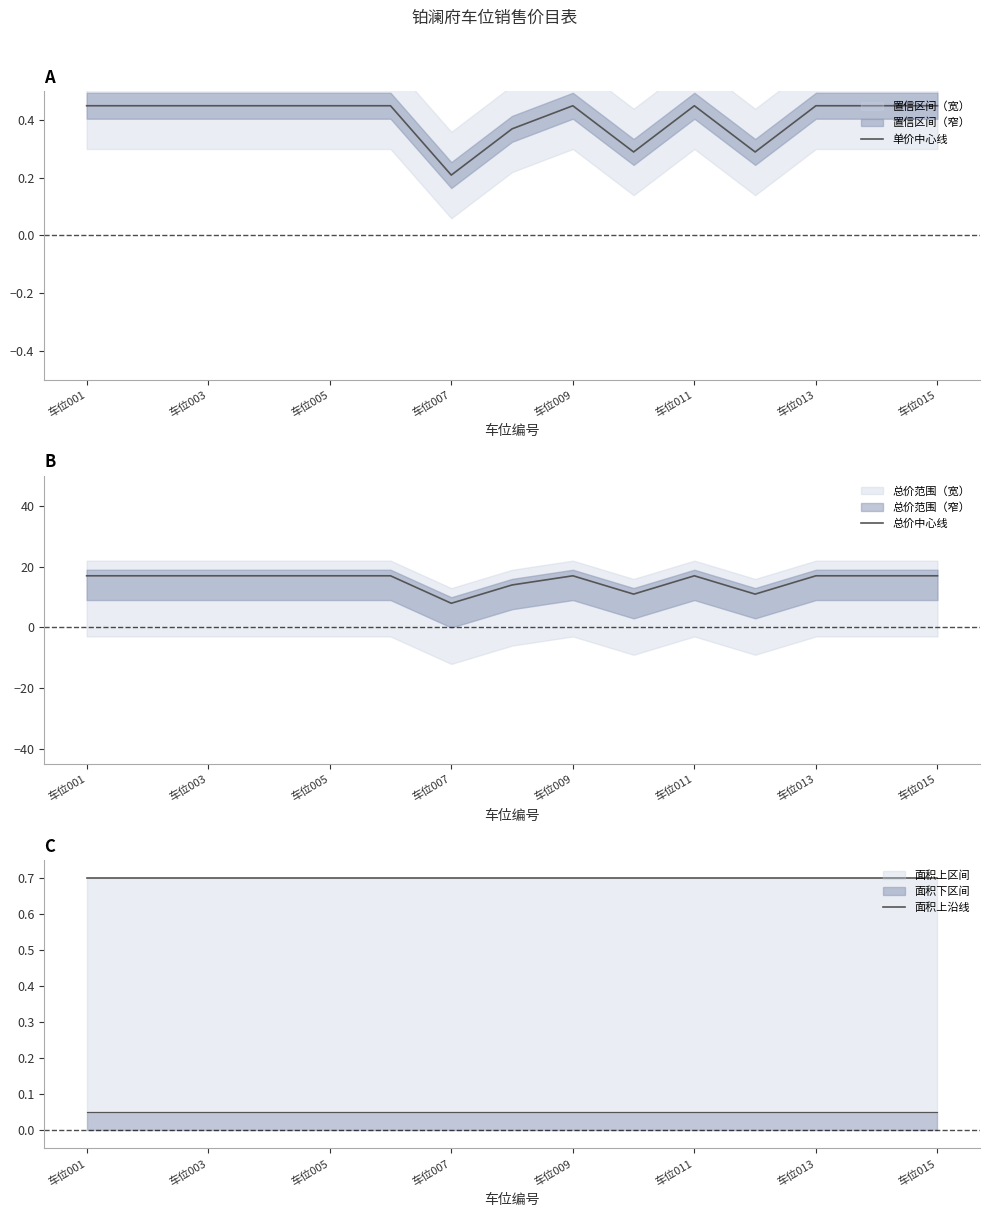

What is the difference between the maximum and second lowest values in the 单价中心线 series?

0.2